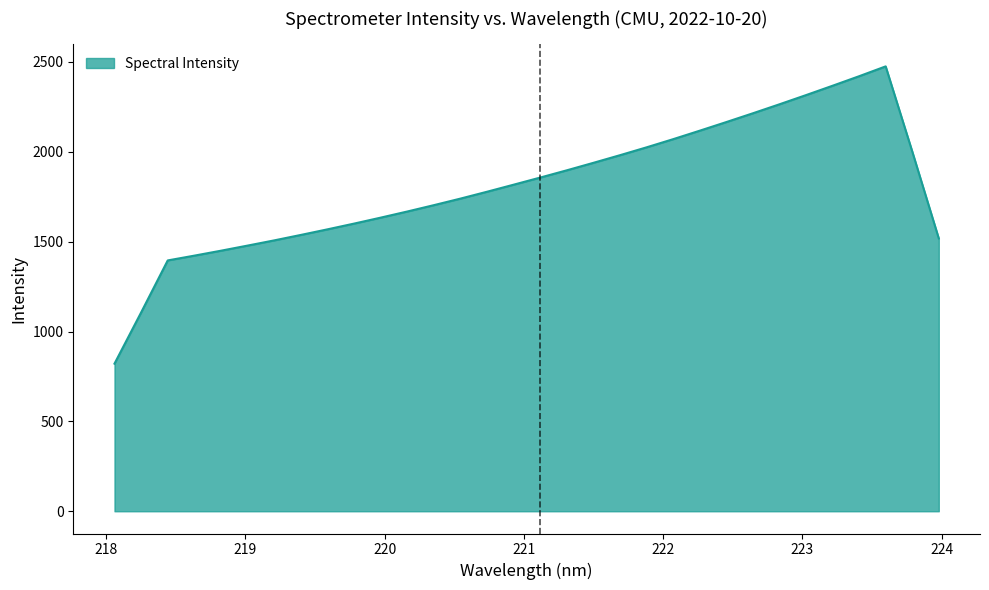

What is the difference between the maximum and minimum values?

1654.0